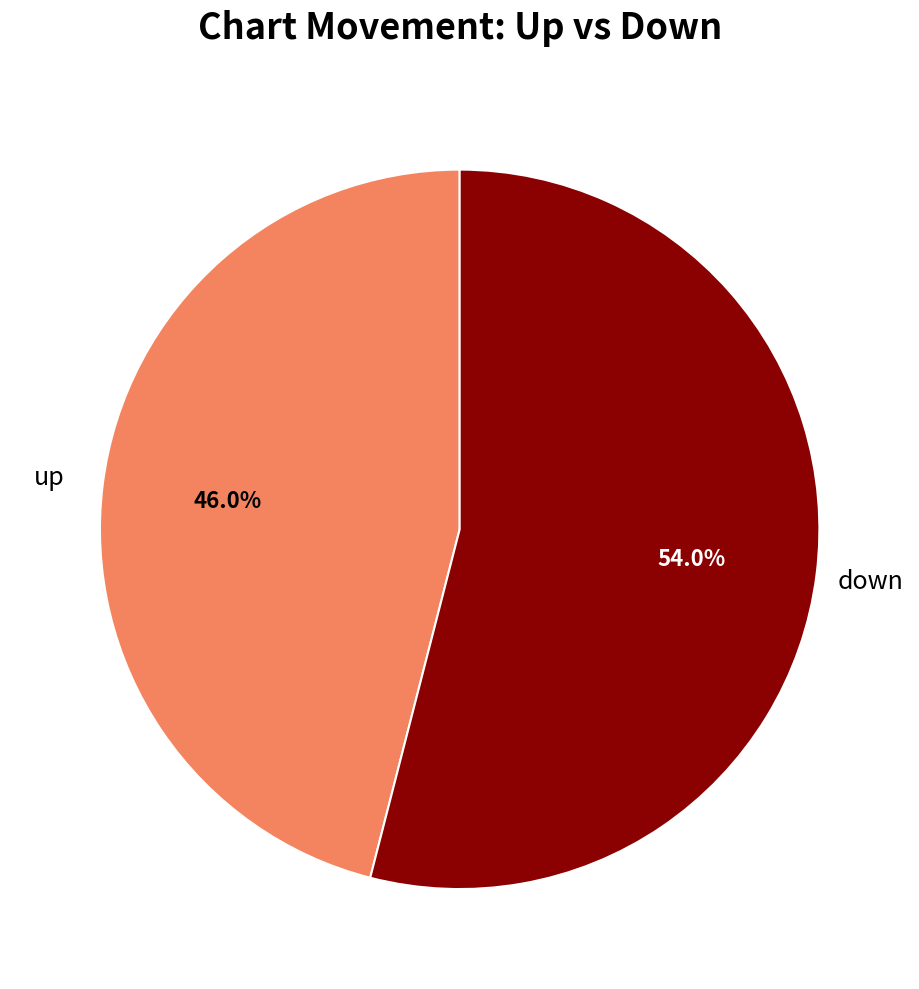

Count the number of slices in the pie.

2